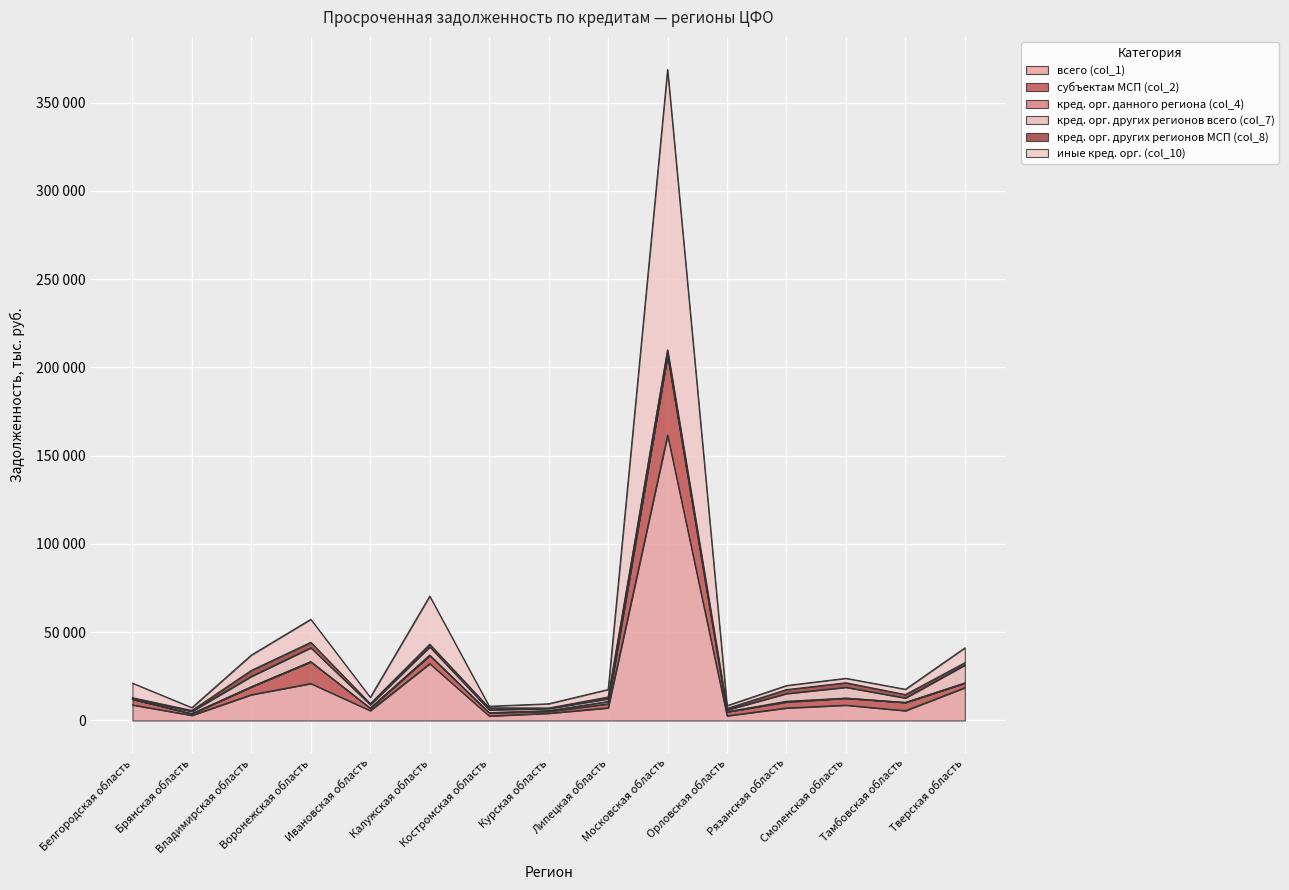

What is the smallest value displayed?

2546